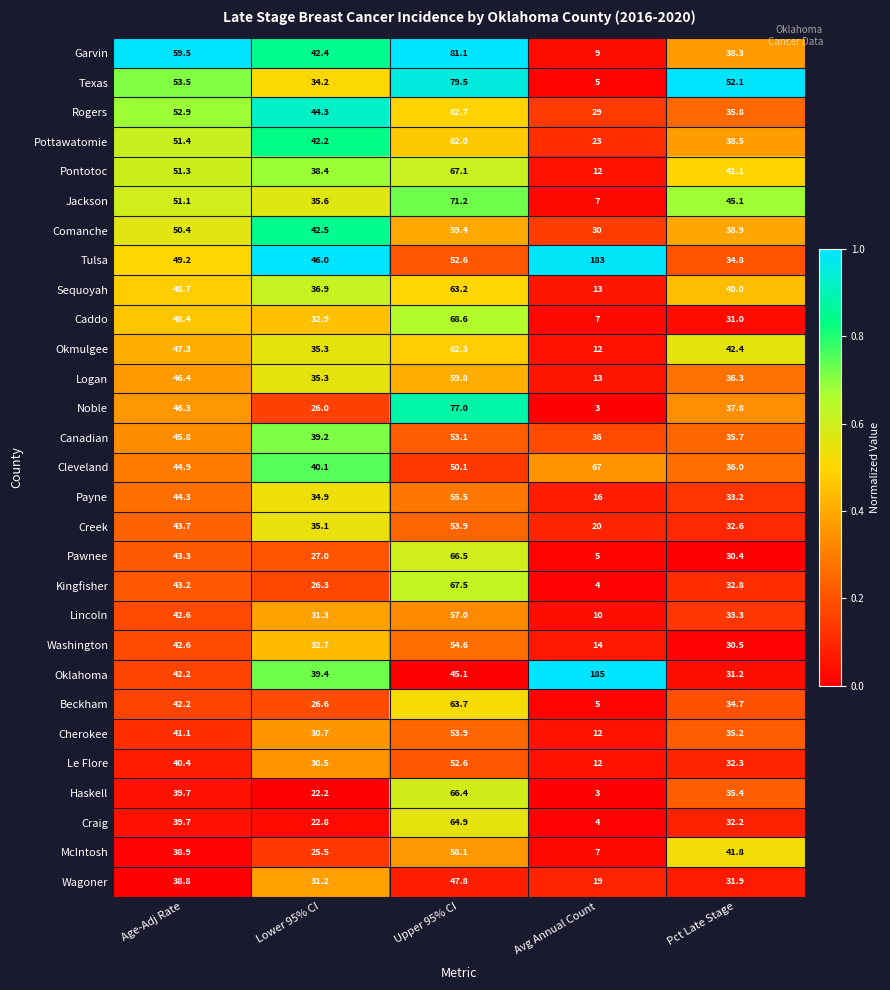

What is the difference between the maximum and minimum values in the Creek series?

33.9